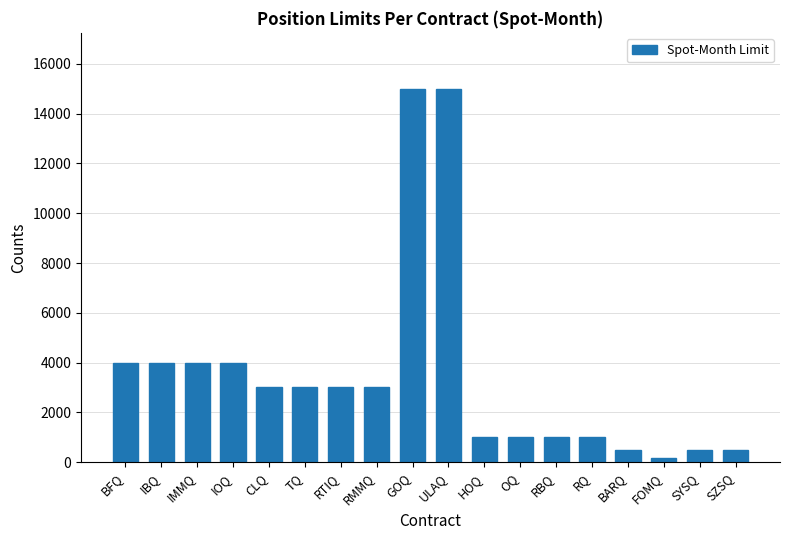

What is the minimum value shown in the chart?

150